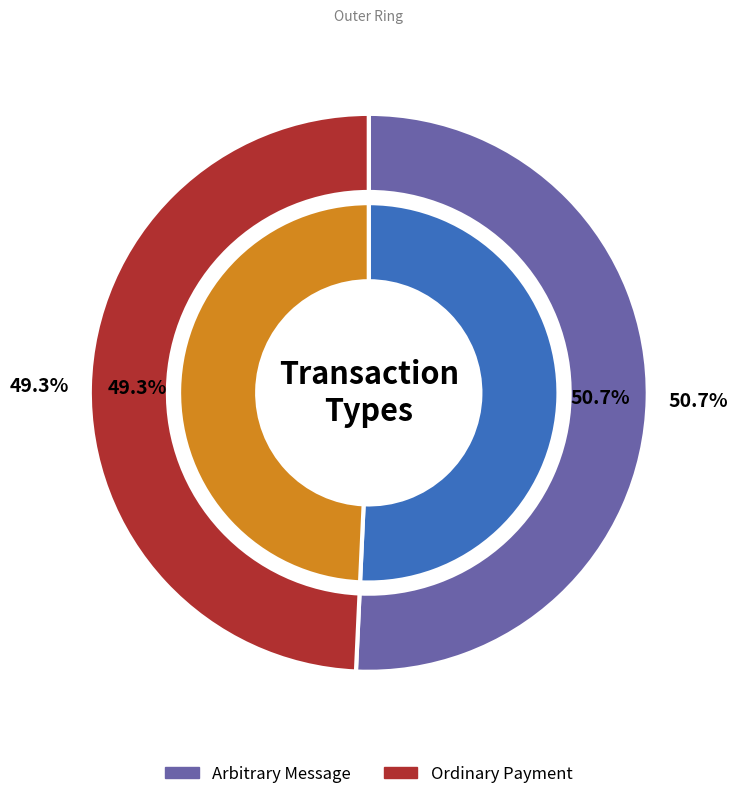

Approximately how many times larger is the value at Ordinary Payment compared to Arbitrary Message?

1.0